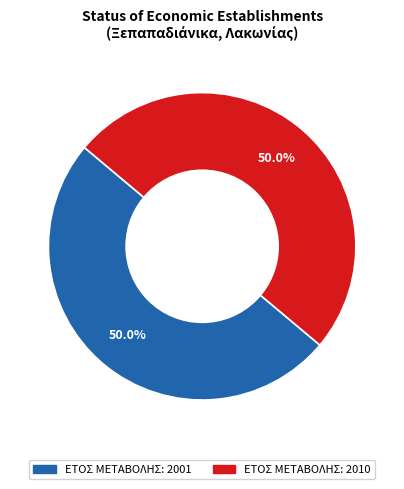

How many segments does this pie chart have?

2